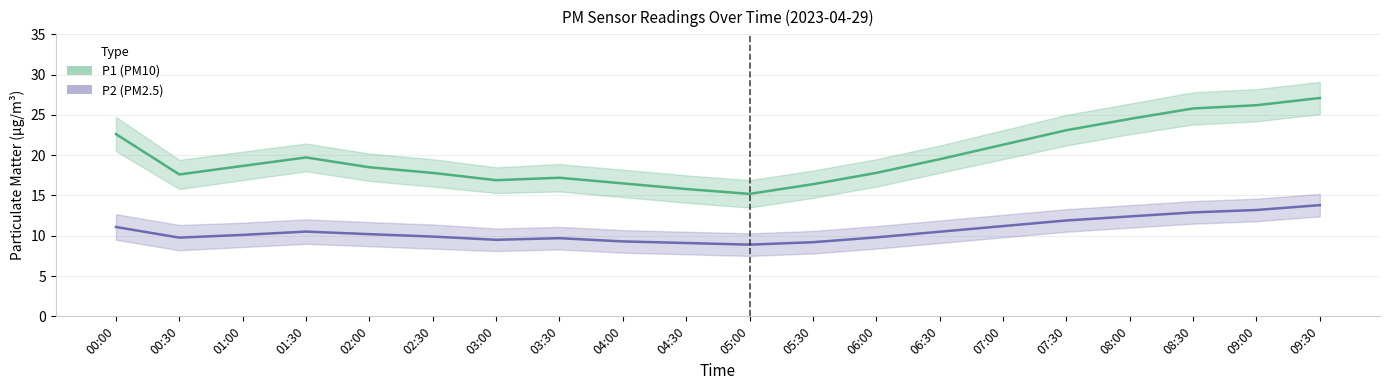

At which label does P1 reach its minimum?

05:00